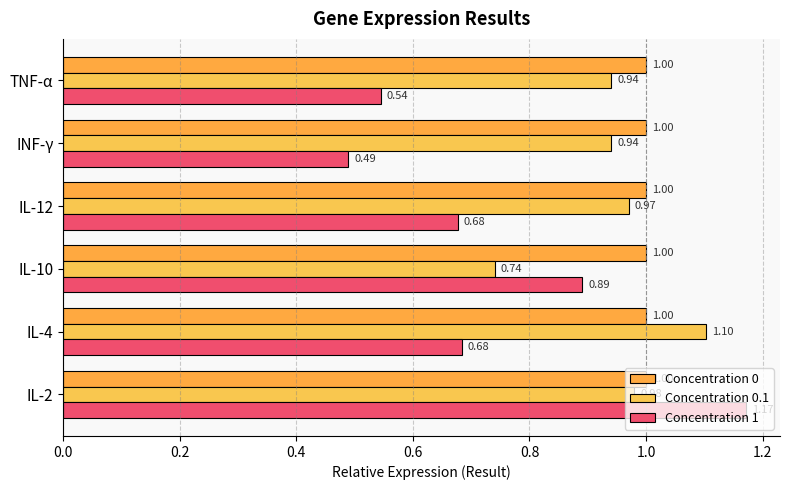

What is the average value of the Concentration 0 series?

1.0